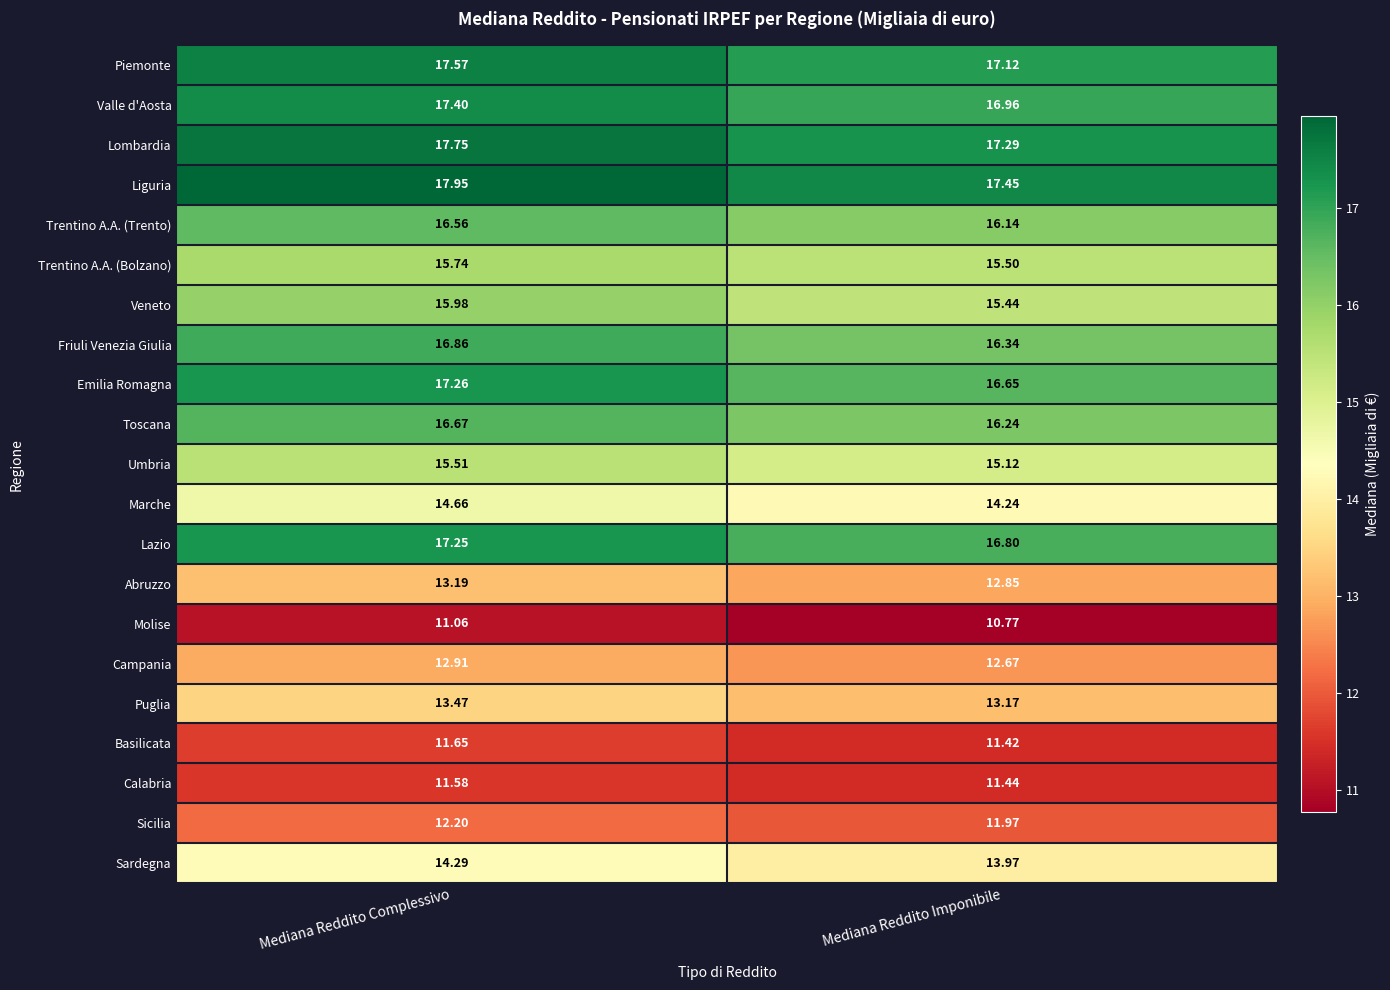

Rank the series by their maximum value, from lowest to highest.

Molise, Calabria, Basilicata, Sicilia, Campania, Abruzzo, Puglia, Sardegna, Marche, Umbria, Trentino A.A. (Bolzano), Veneto, Trentino A.A. (Trento), Toscana, Friuli Venezia Giulia, Lazio, Emilia Romagna, Valle d'Aosta, Piemonte, Lombardia, Liguria